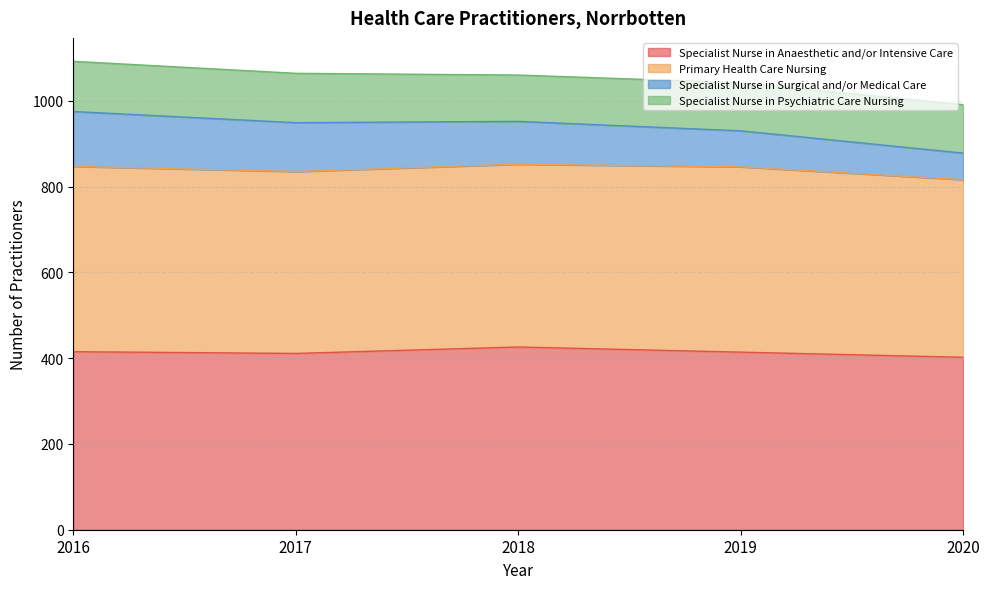

What is the difference between the maximum and second lowest values in the Specialist Nurse in Psychiatric Care Nursing series?

5